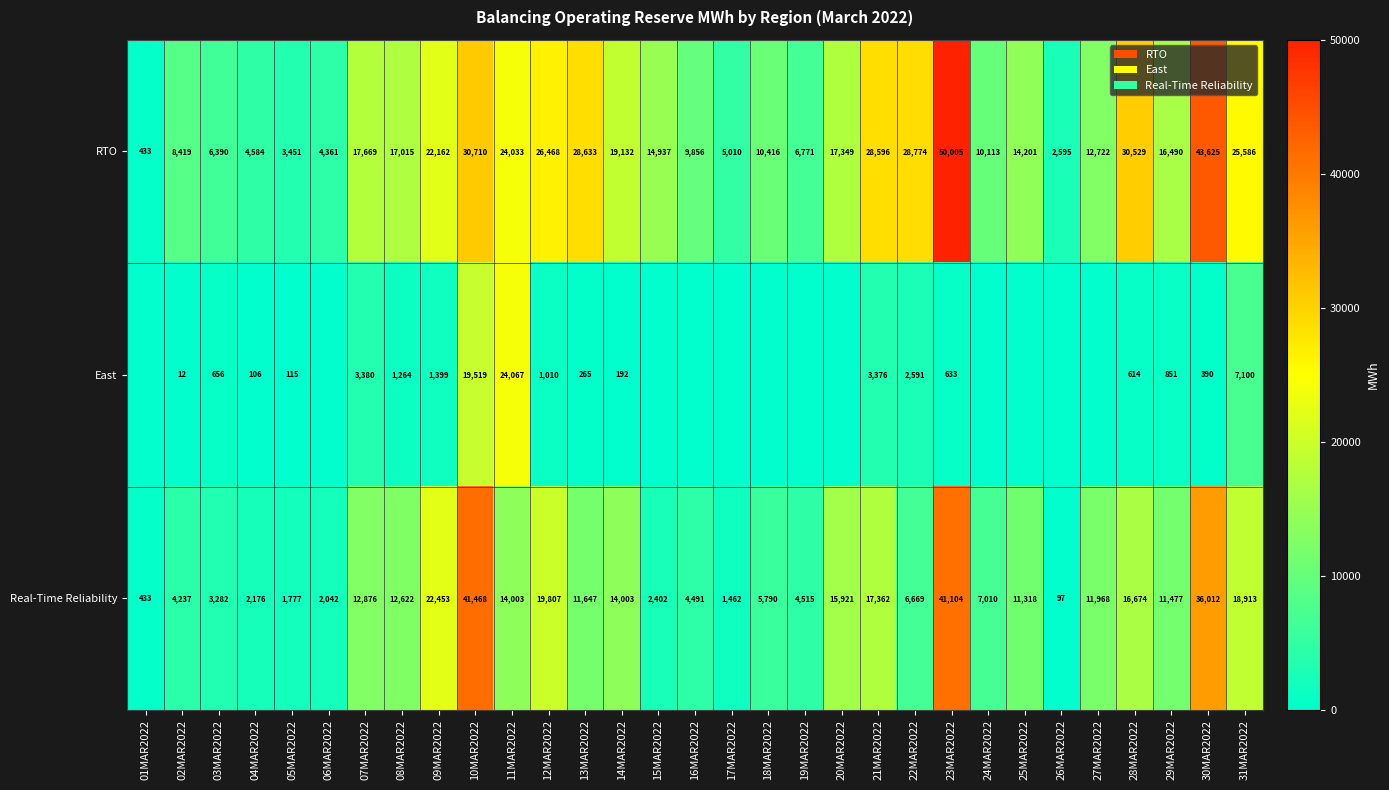

At 07MAR2022, list the series in order from smallest to largest.

East, Real-Time Reliability, RTO